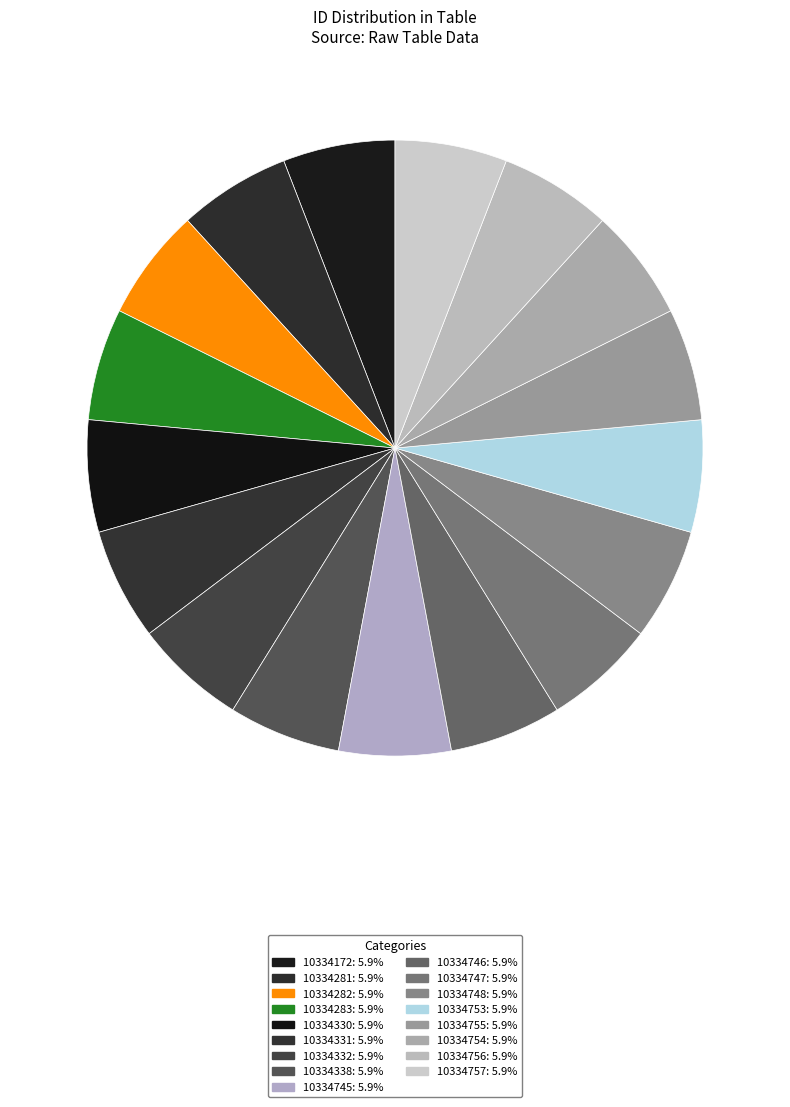

To the nearest percent, what is the average slice percentage?

6%